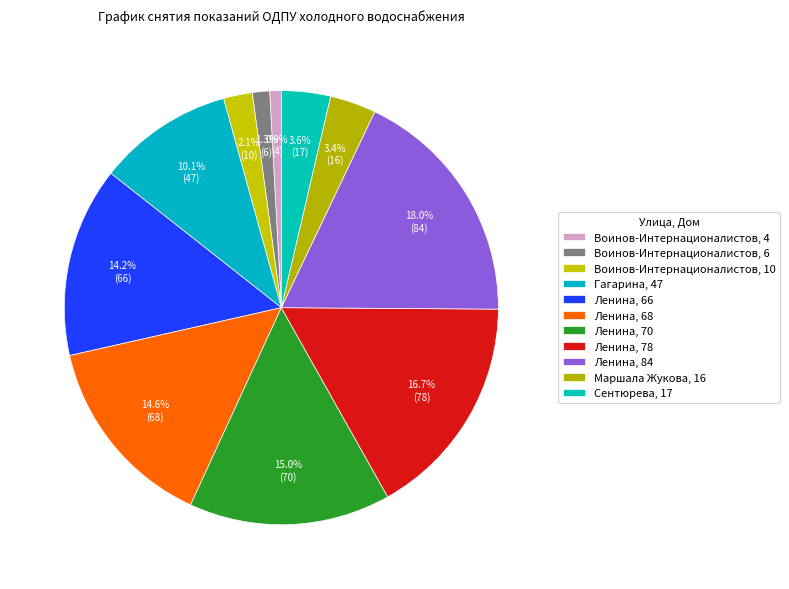

Do Ленина, 78 and Ленина, 70 together represent more than half of the pie?

No